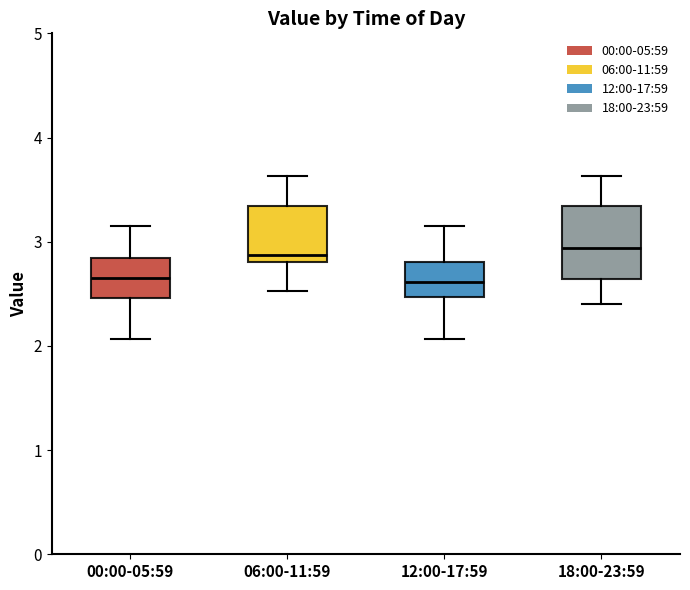

Reading left to right, transcribe this box plot: for each box, give where its median line is, the range the box spans, and where its two whiskers end, as read against the y-axis. The values are not printed on the chart, so give them approximately, as read against the axis.

00:00-05:59: median 2.7, box 2.5 to 2.8, whiskers 2.1 to 3.2
06:00-11:59: median 2.9, box 2.8 to 3.3, whiskers 2.5 to 3.6
12:00-17:59: median 2.6, box 2.5 to 2.8, whiskers 2.1 to 3.2
18:00-23:59: median 2.9, box 2.6 to 3.3, whiskers 2.4 to 3.6